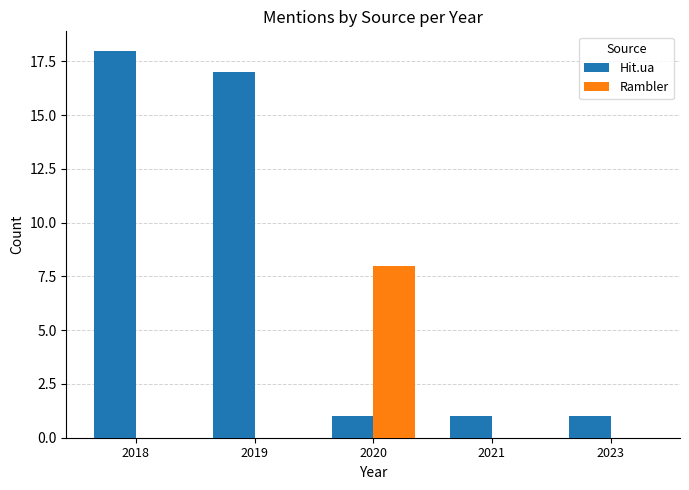

Reading left to right, extract all data points from this chart.

Hit.ua: 18	17	1	1	1
Rambler: 0	0	8	0	0